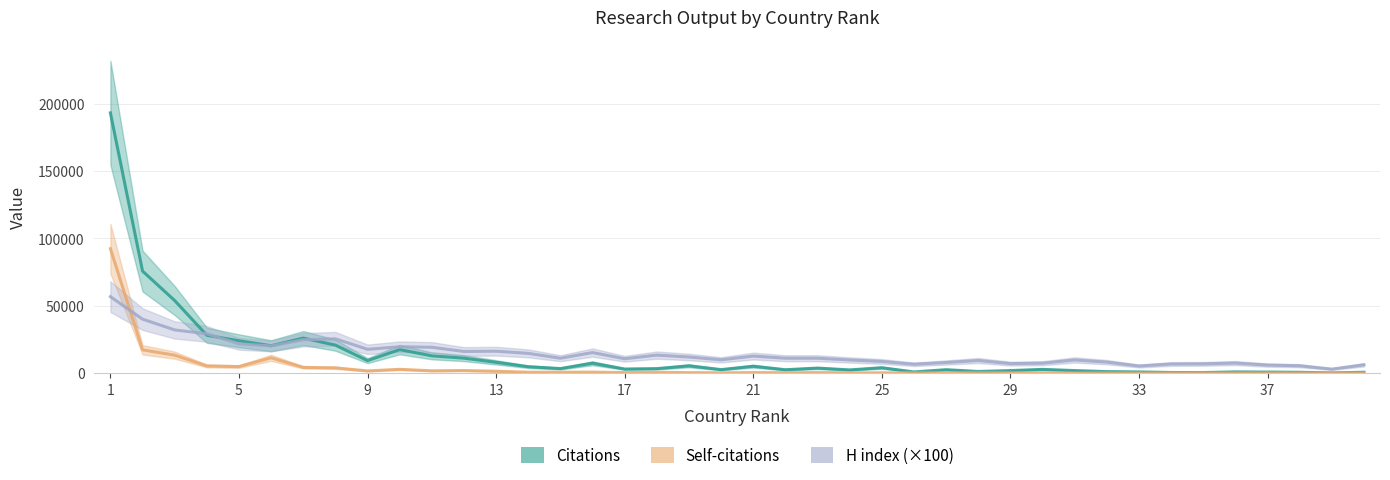

At how many categories does at least one series exceed 189407?

1